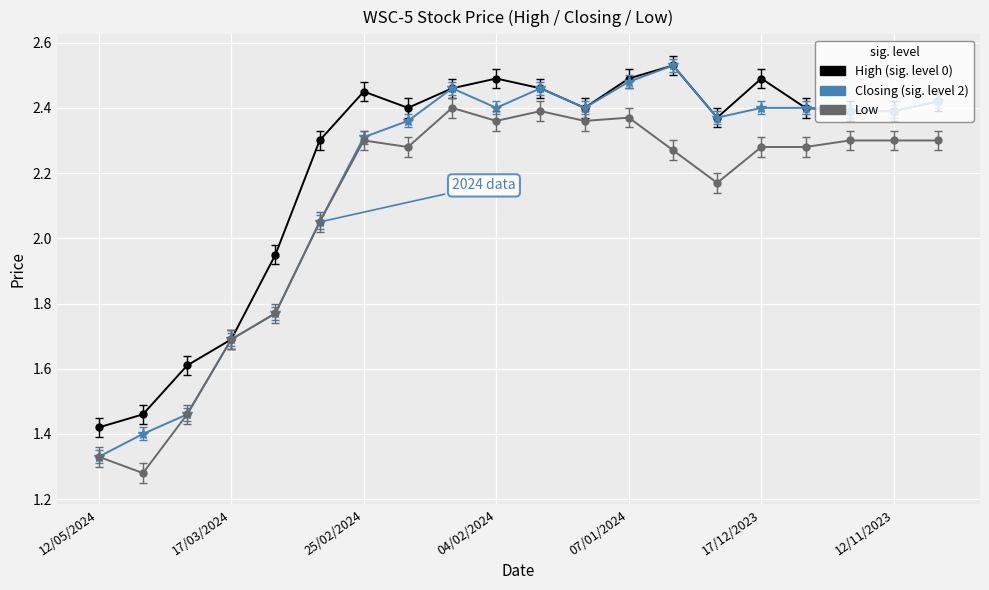

Reading left to right, extract all data points from this chart.

High: 1.4	1.5	1.6	1.7	1.9	2.3	2.5	2.4	2.5	2.5	2.5	2.4	2.5	2.5	2.4	2.5	2.4	2.4	2.4	2.4
Closing: 1.3	1.4	1.5	1.7	1.8	2.0	2.3	2.4	2.5	2.4	2.5	2.4	2.5	2.5	2.4	2.4	2.4	2.4	2.4	2.4
Low: 1.3	1.3	1.5	1.7	1.8	2.0	2.3	2.3	2.4	2.4	2.4	2.4	2.4	2.3	2.2	2.3	2.3	2.3	2.3	2.3